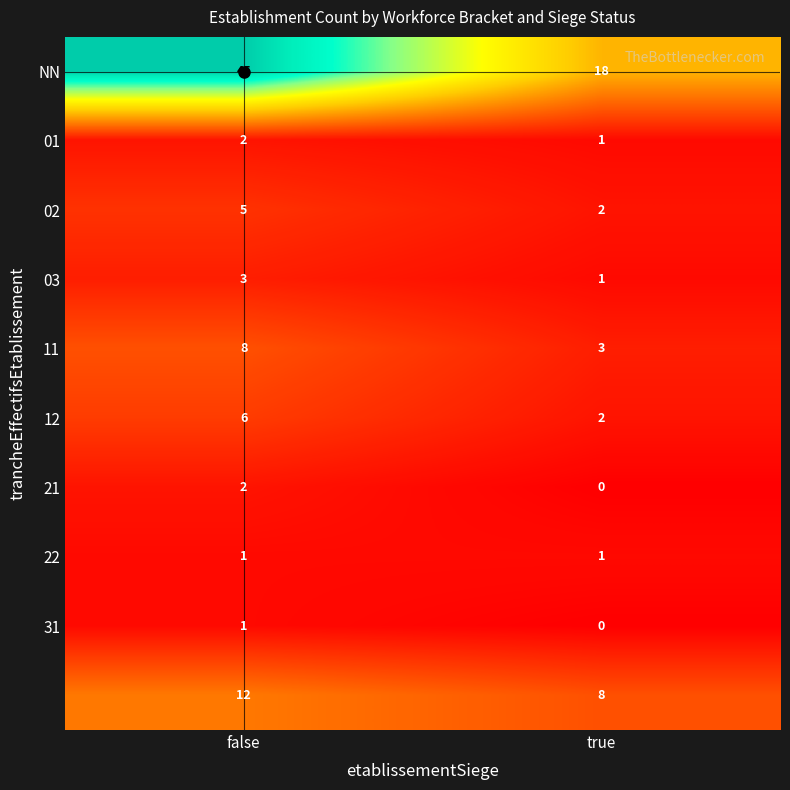

What is the spread (max minus min) of values at false?

44